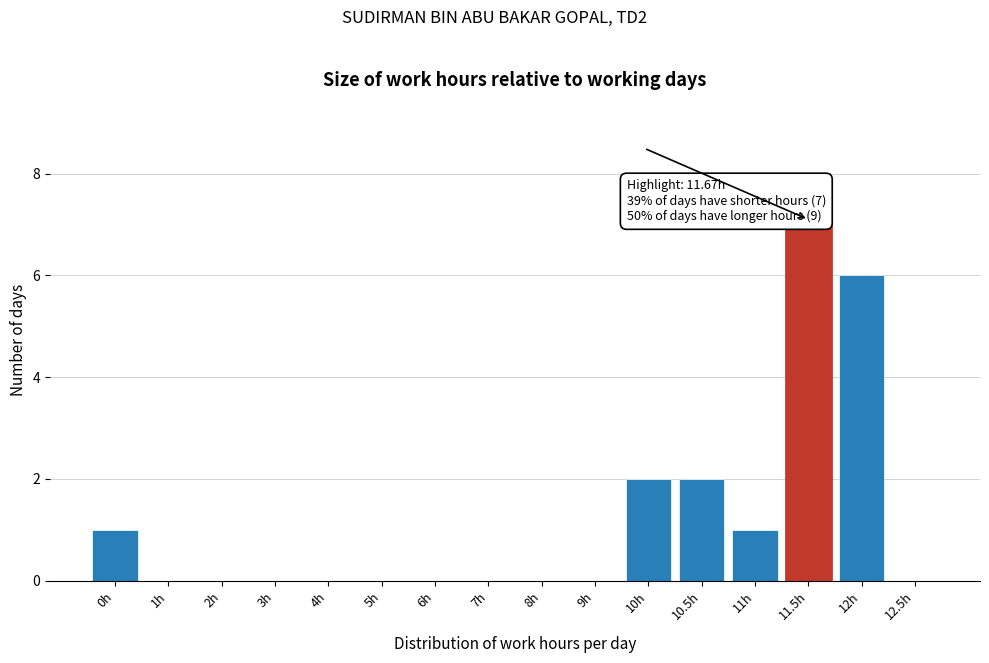

Reading right to left, extract all data points from this chart.

12.5h=0	12h=6	11.5h=7	11h=1	10.5h=2	10h=2	9h=0	8h=0	7h=0	6h=0	5h=0	4h=0	3h=0	2h=0	1h=0	0h=1